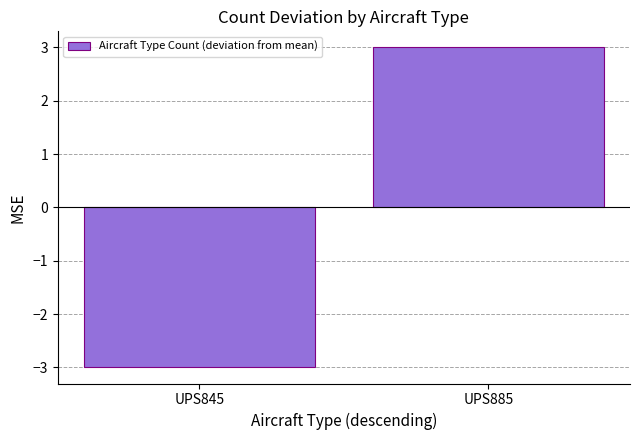

Does the chart contain stacked bars?

No